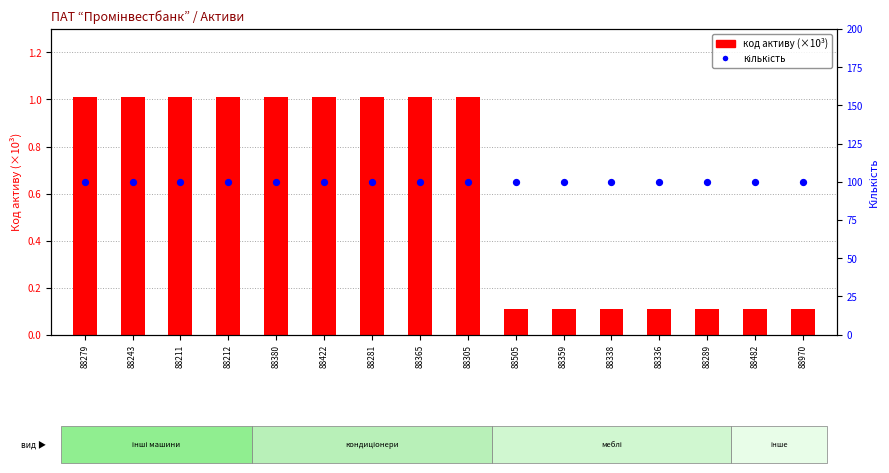

At which category is the sum across all series the highest?

88279